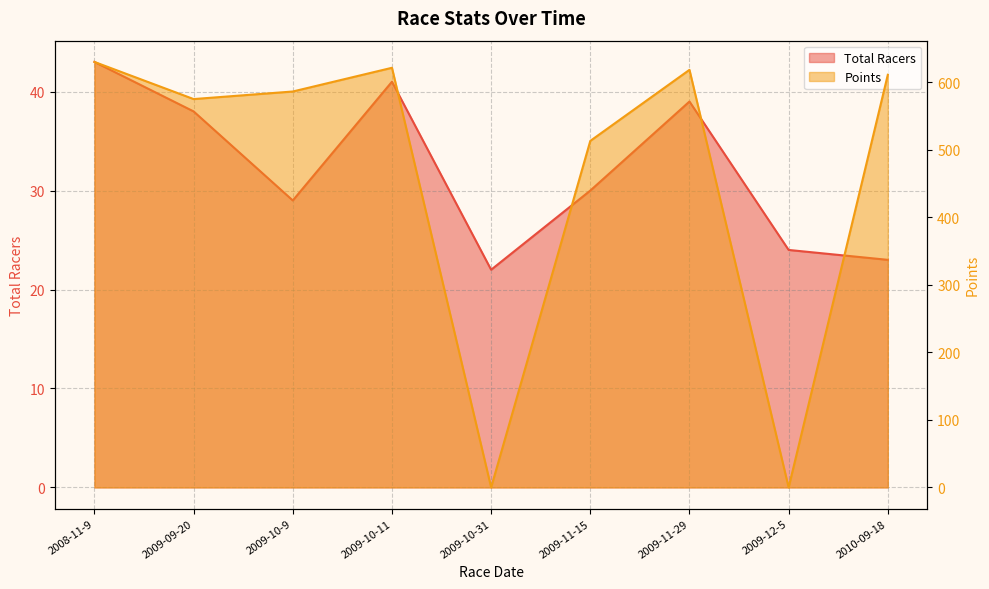

How many lines are shown in the chart?

2